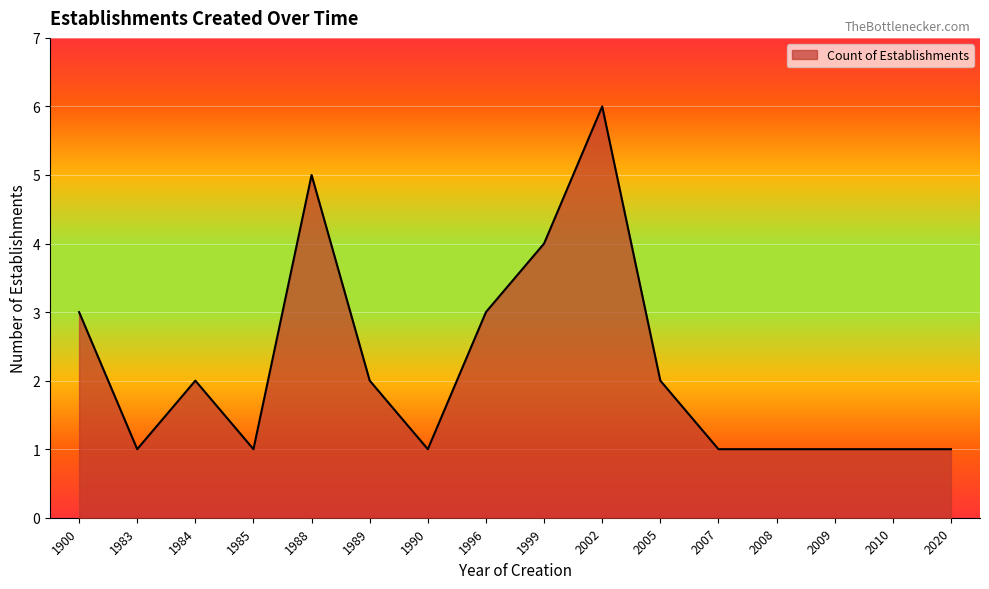

Count the values in the range 1 to 3.

13